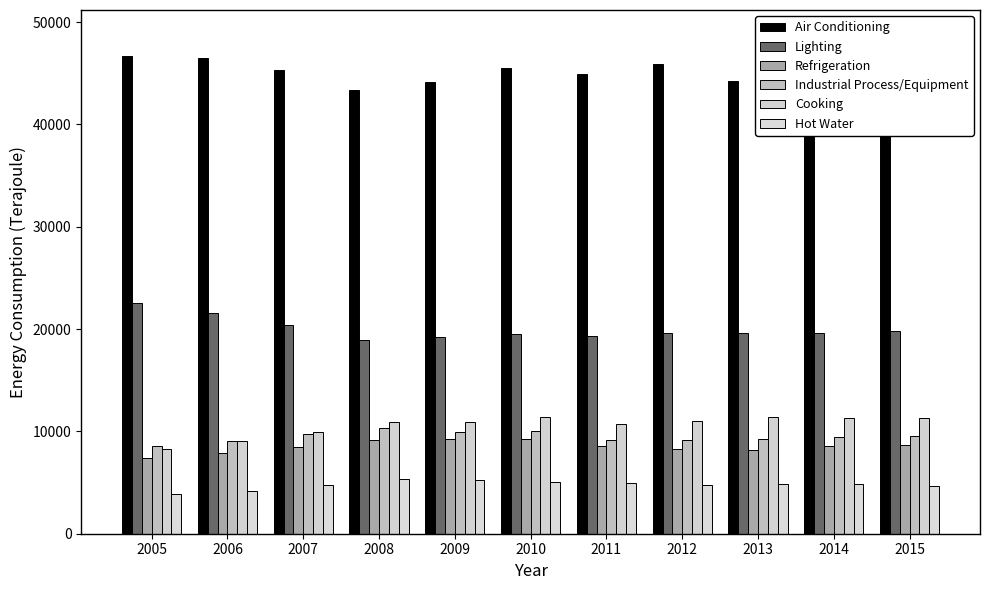

What is the sum of the Cooking values at 2014 and 2008?

22260